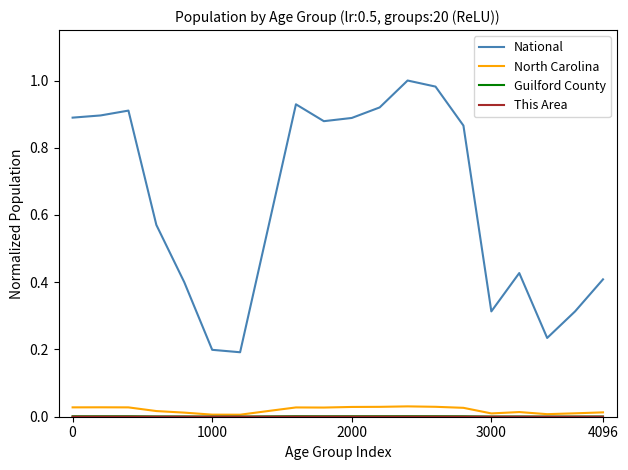

Which series has the largest total across all categories?

National